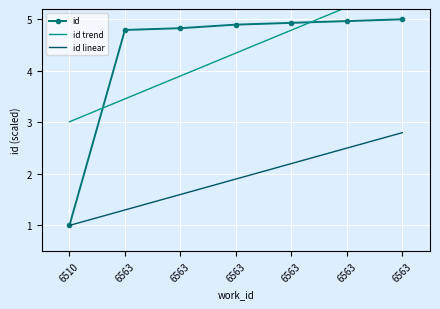

Reading left to right, extract all data points from this chart.

1.0	4.8	4.8	4.9	4.9	5.0	5.0